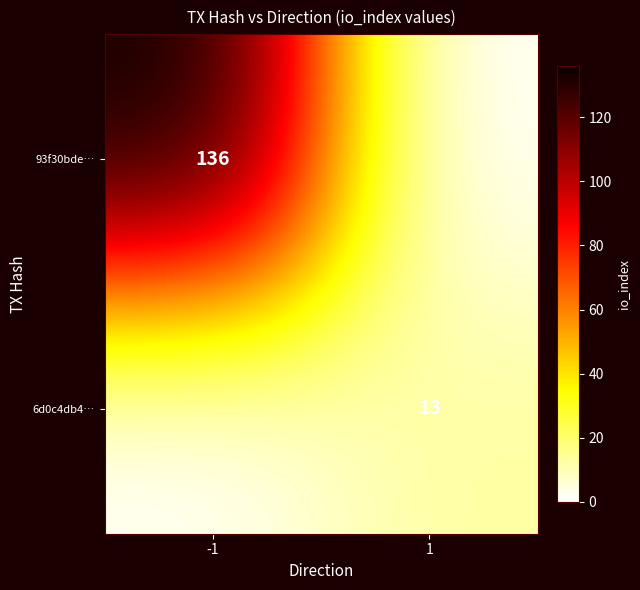

The 93f30bde… series shows 136 at -1. True or false?

True